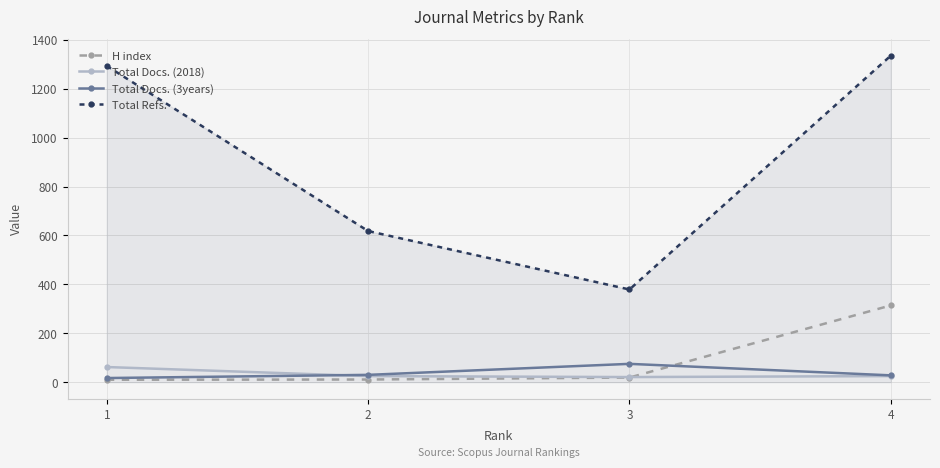

Which series changed the most between 1 and 2?

Total Refs.